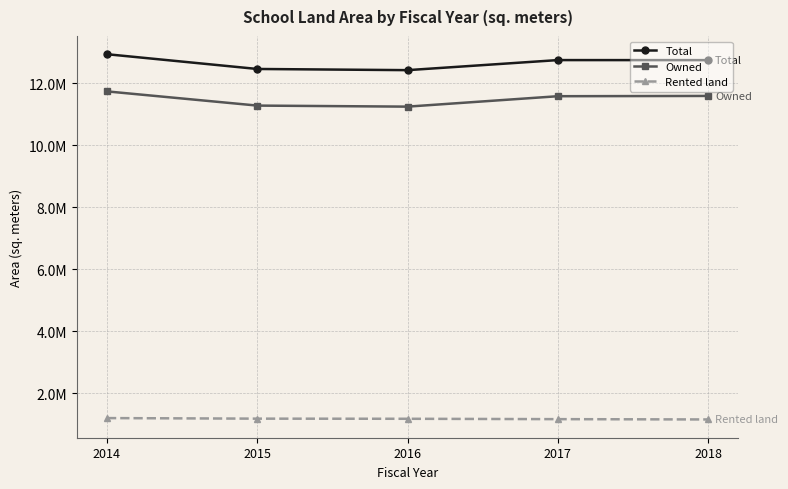

What are all the series names shown in the legend?

Total, Owned, Rented land